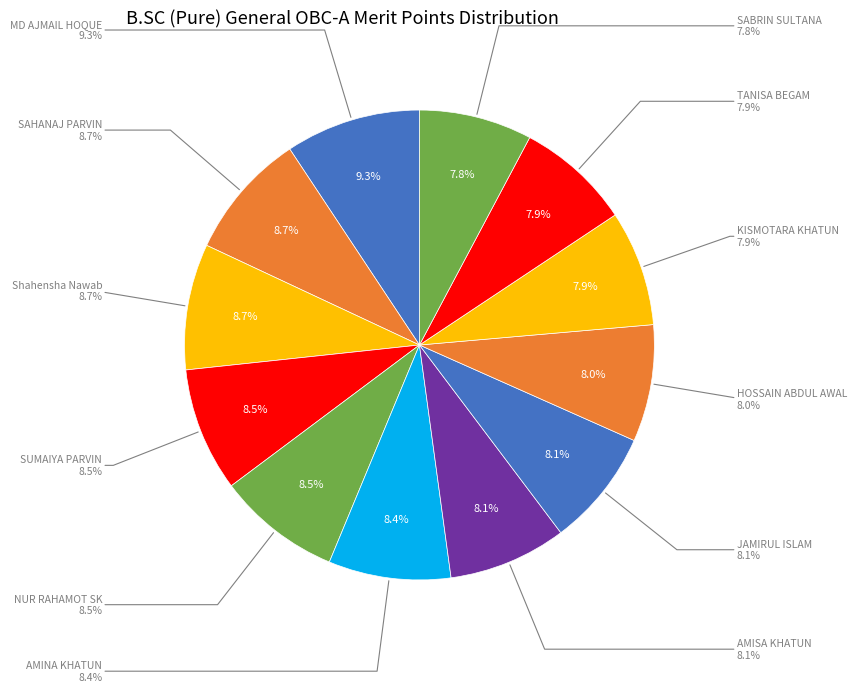

To the nearest percent, what portion does TANISA BEGAM represent?

8%